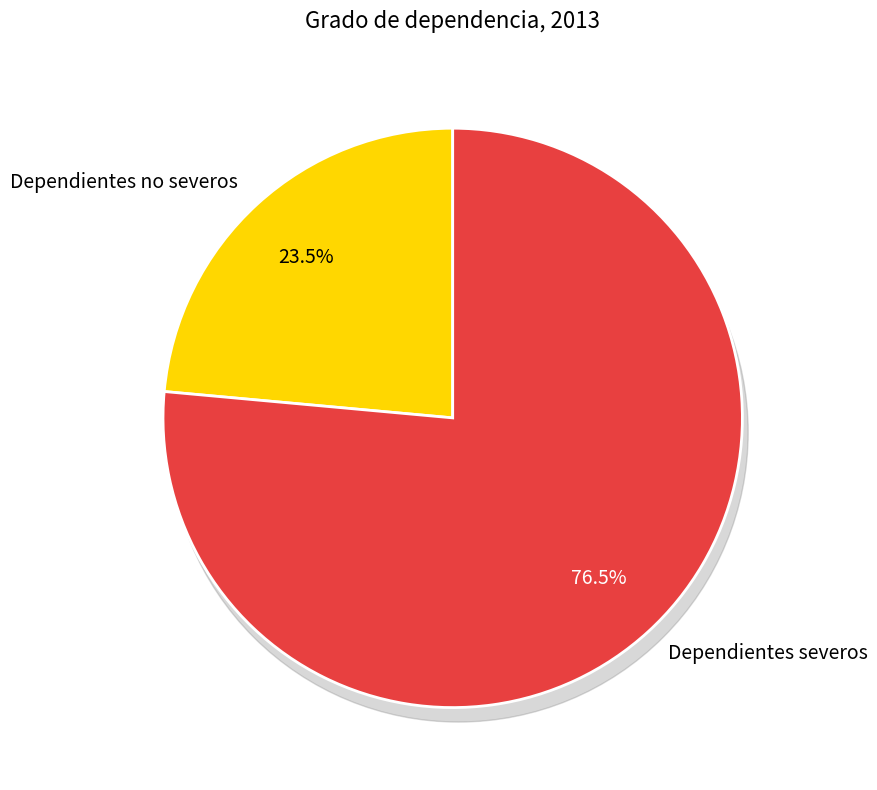

Does Dependientes no severos account for over 50% of the chart?

No